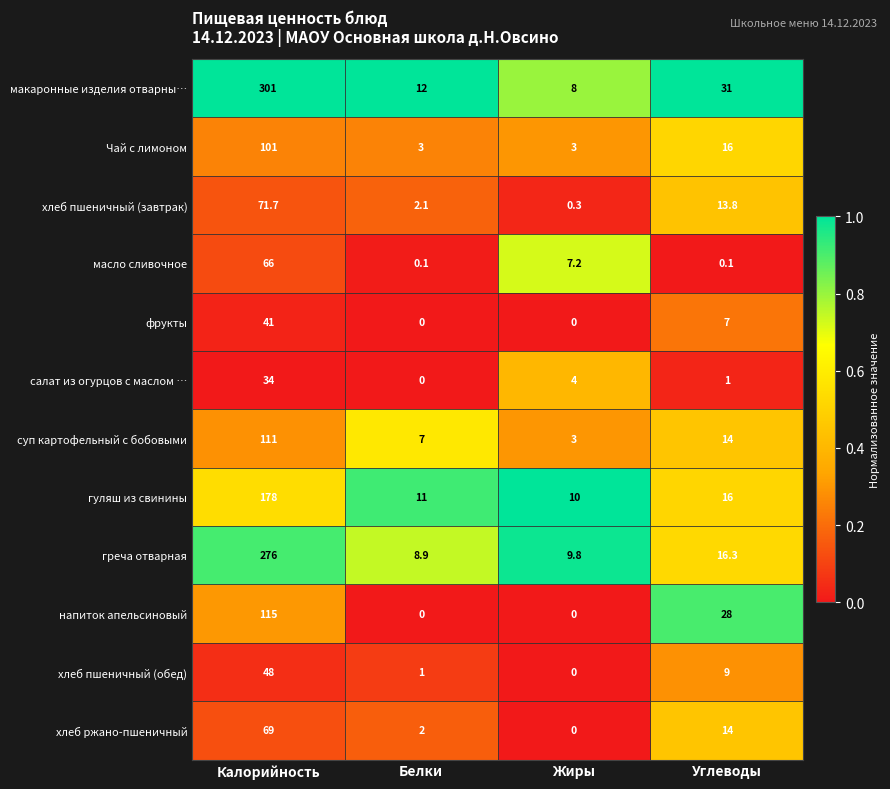

Which series has the widest spread of values?

макаронные изделия отварны…